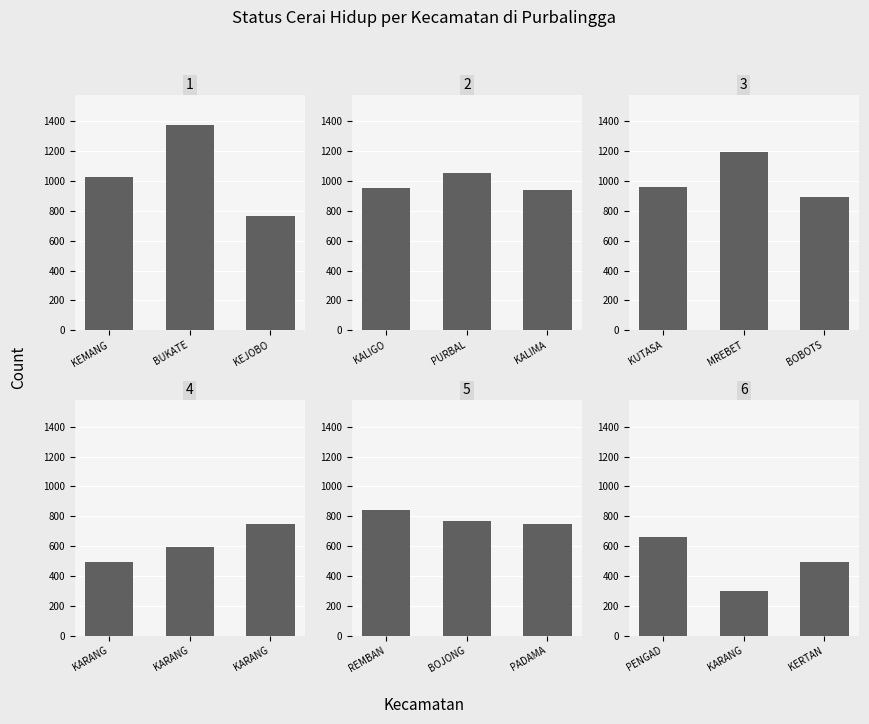

How many groups of bars are there?

3